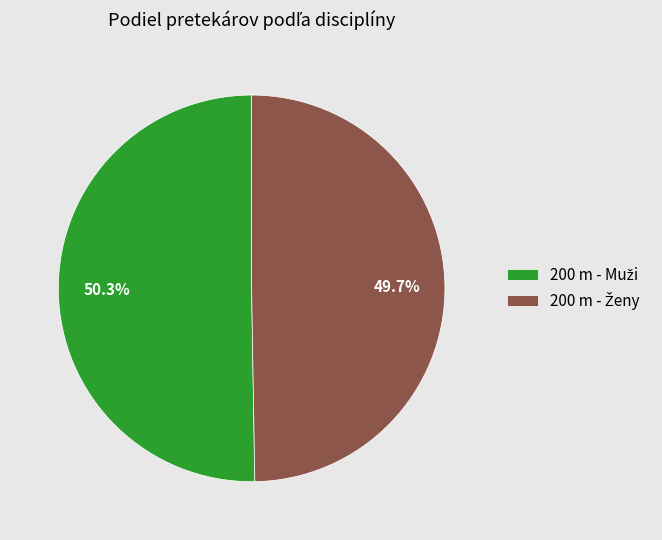

Count the number of slices in the pie.

2